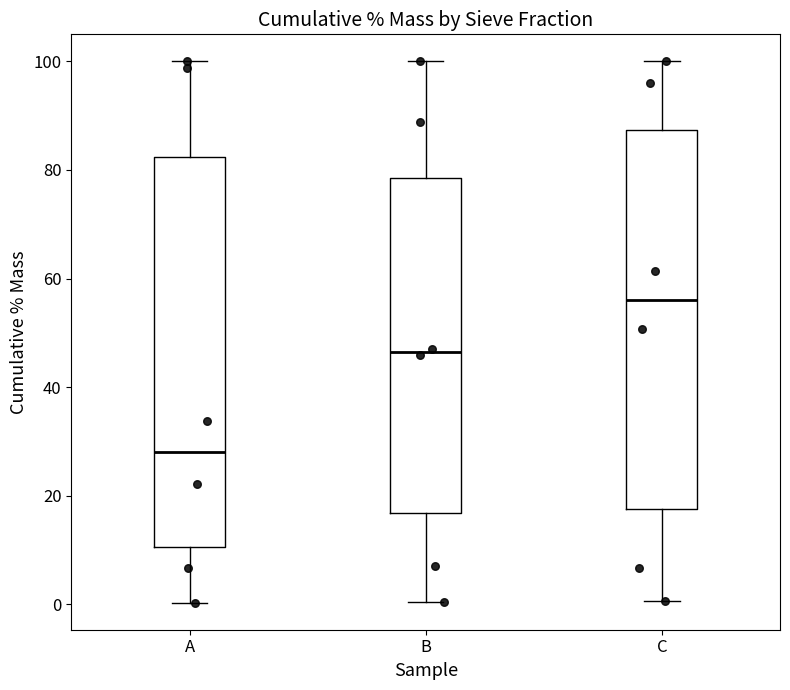

Reading left to right, transcribe this box plot: for each box, give where its median line is, the range the box spans, and where its two whiskers end, as read against the y-axis. The values are not printed on the chart, so give them approximately, as read against the axis.

A: median 28, box 10 to 82, whiskers 0 to 100
B: median 46, box 16 to 78, whiskers 0 to 100
C: median 56, box 18 to 88, whiskers 0 to 100